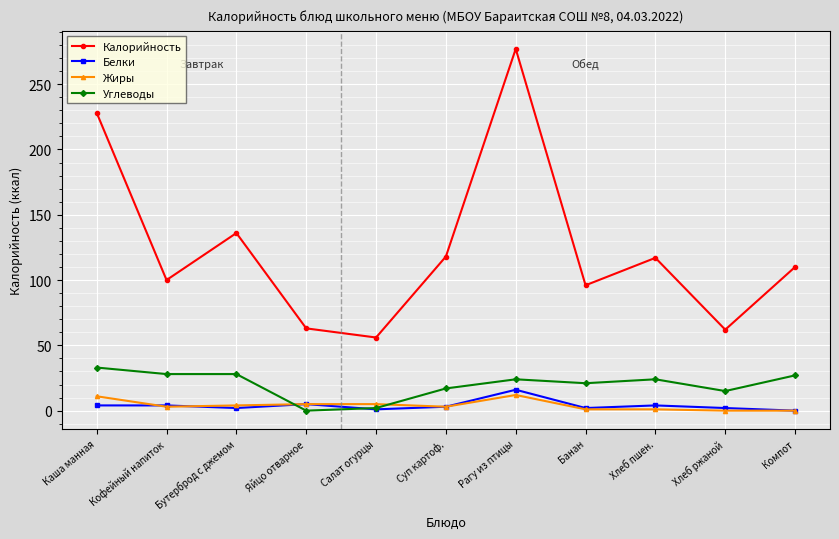

Is this an area chart (filled region under the line)?

No